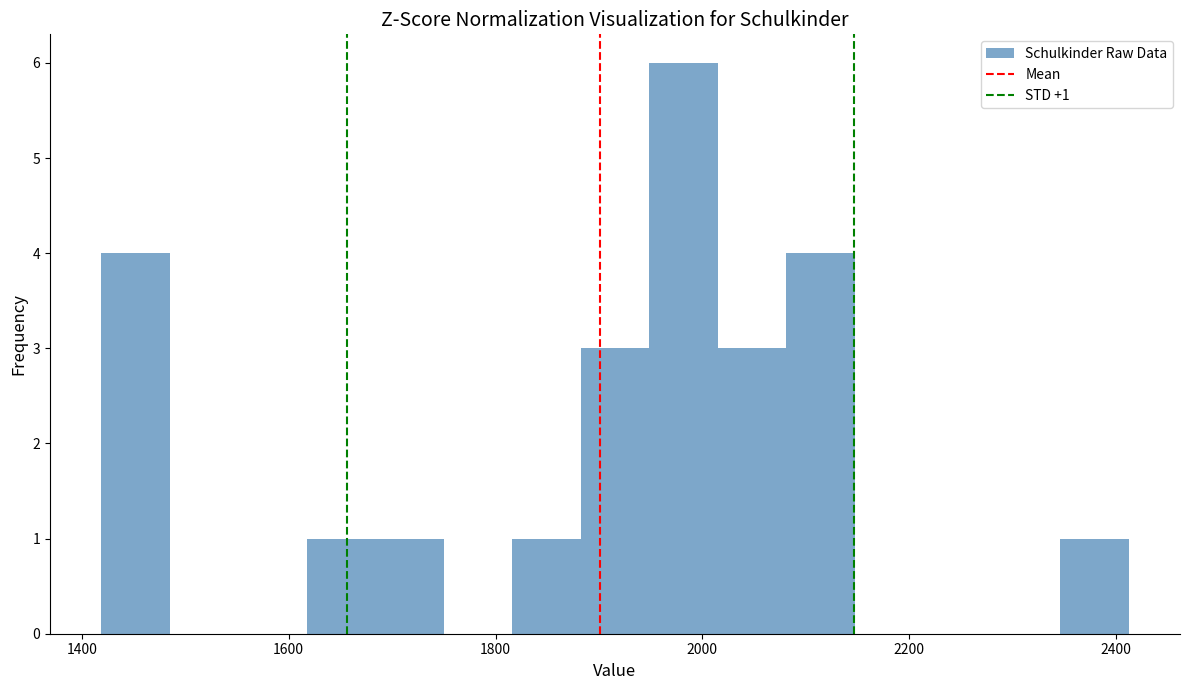

Read against the x-axis, roughly where is the centre of the tallest bar?

1980